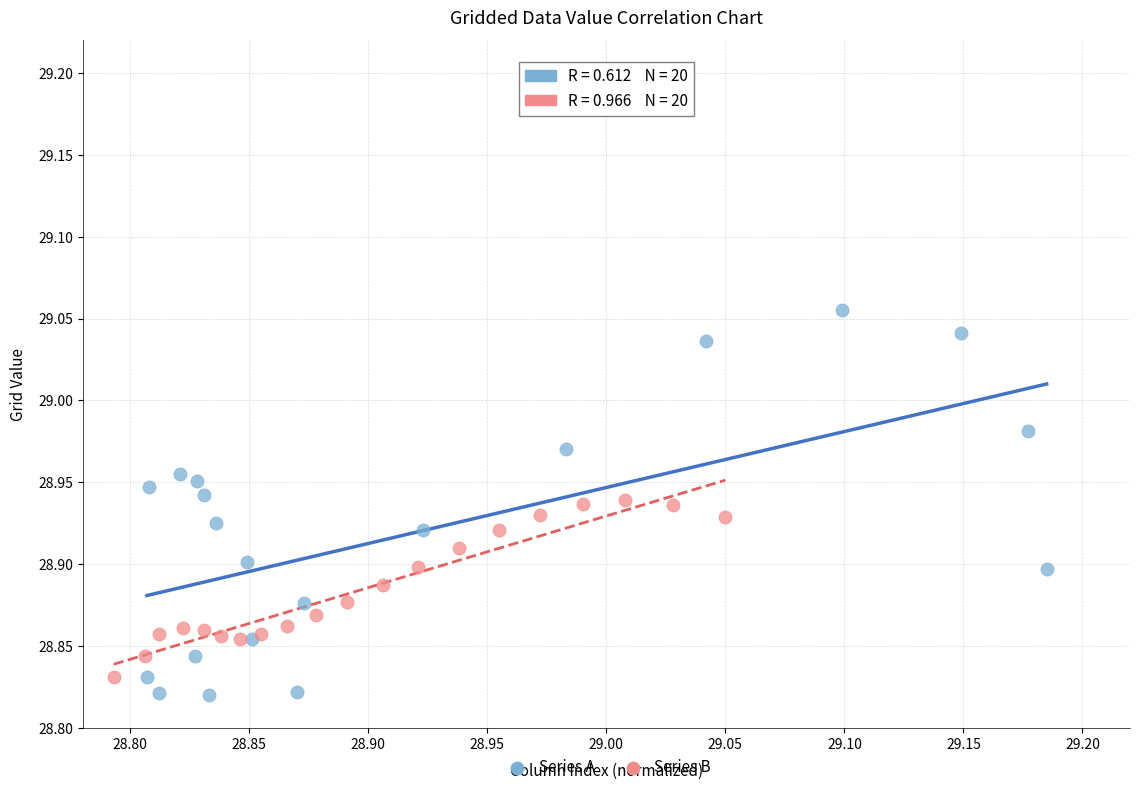

Which series has the largest Y range (max minus min)?

Series A